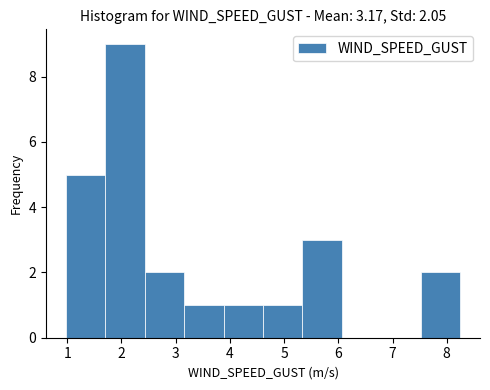

Over which range of the x-axis is the bar tallest?

1.7 to 2.4